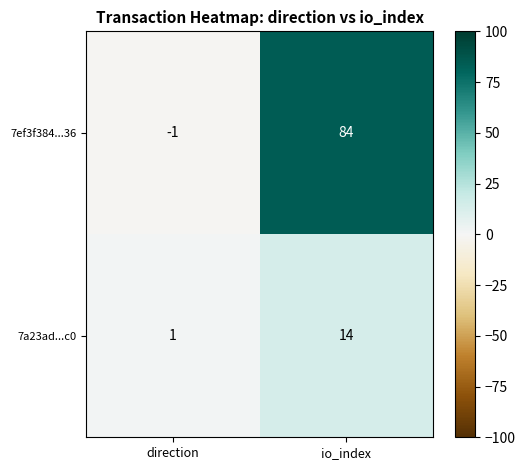

At which label is 7a23ad...c0 closest to 7?

direction